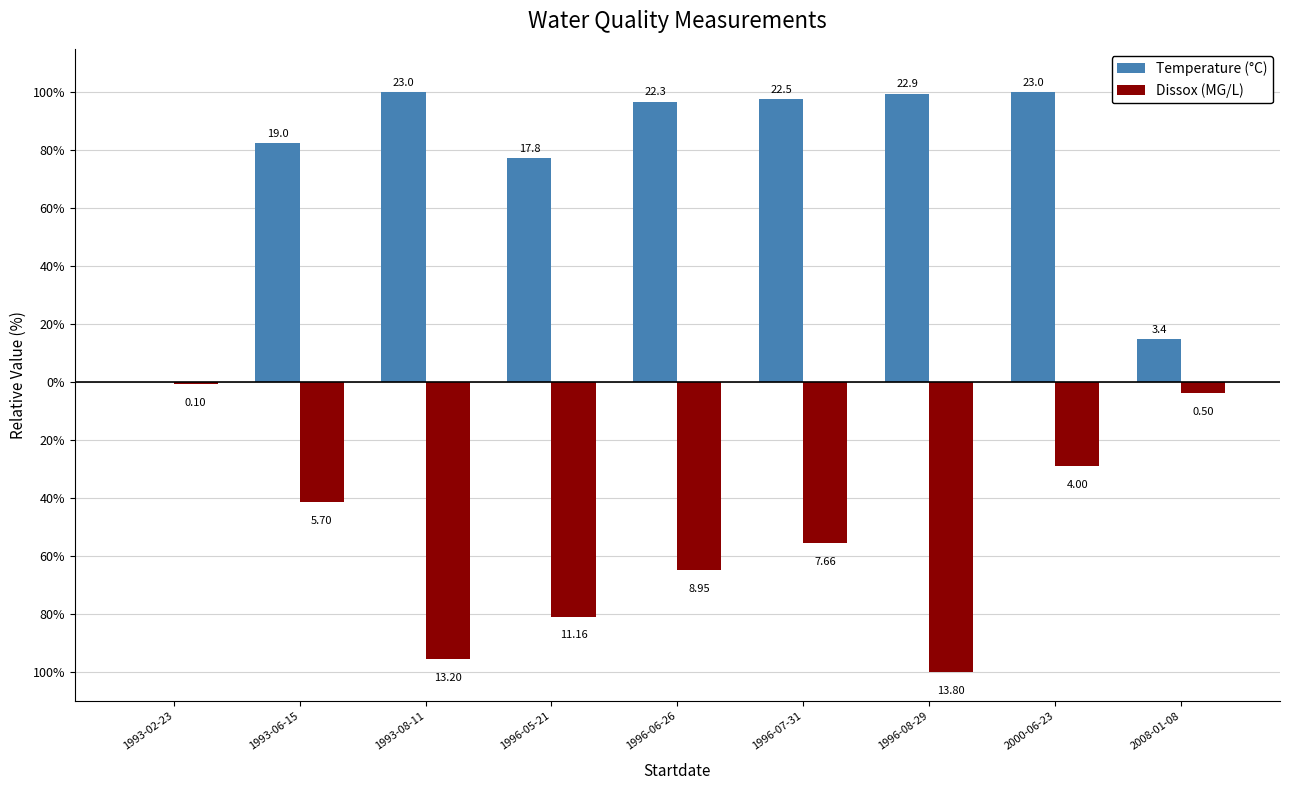

What is the label of the 7th bar from the left?

1996-08-29